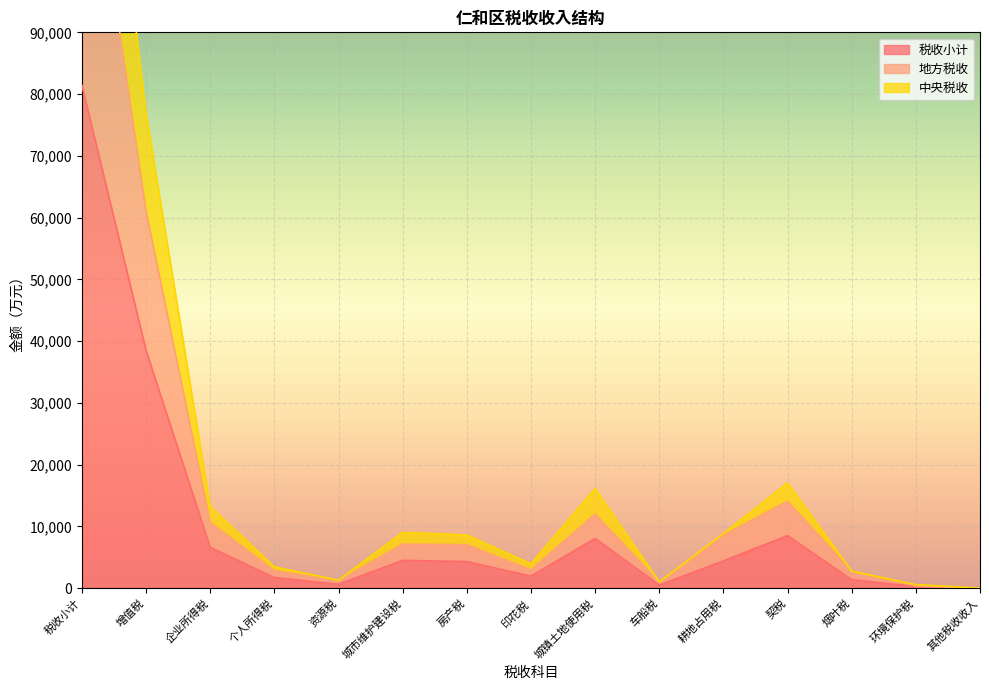

Between 增值税 and 城市维护建设税, which is larger?

增值税